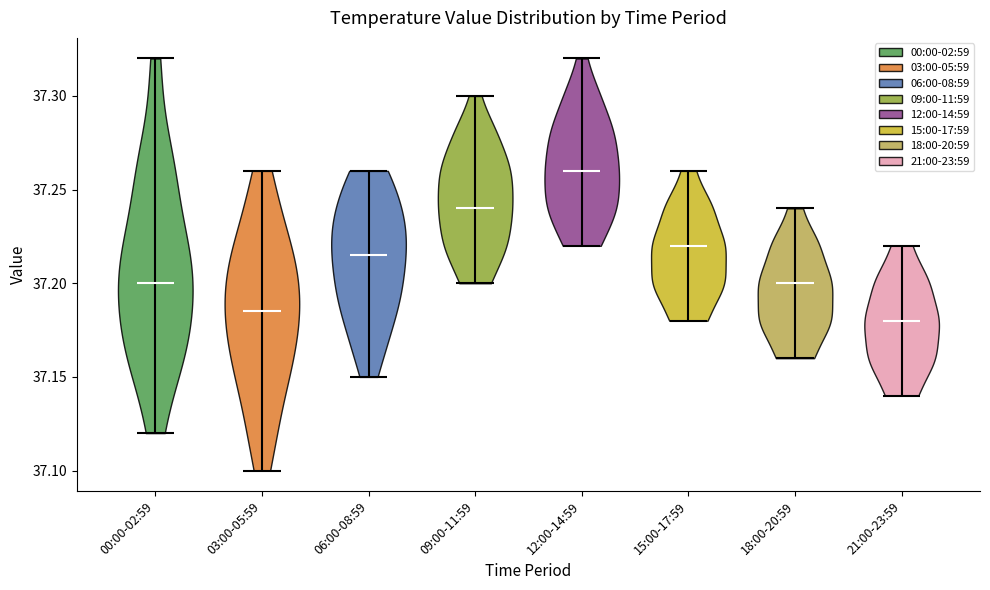

Reading left to right, read every violin against the y-axis: where its median line is, and the lowest and highest points it reaches. The values are not printed on the chart, so give them approximately, as read against the axis.

00:00-02:59: median line 37.200, lowest point 37.120, highest point 37.320
03:00-05:59: median line 37.185, lowest point 37.100, highest point 37.260
06:00-08:59: median line 37.215, lowest point 37.150, highest point 37.260
09:00-11:59: median line 37.240, lowest point 37.200, highest point 37.300
12:00-14:59: median line 37.260, lowest point 37.220, highest point 37.320
15:00-17:59: median line 37.220, lowest point 37.180, highest point 37.260
18:00-20:59: median line 37.200, lowest point 37.160, highest point 37.240
21:00-23:59: median line 37.180, lowest point 37.140, highest point 37.220